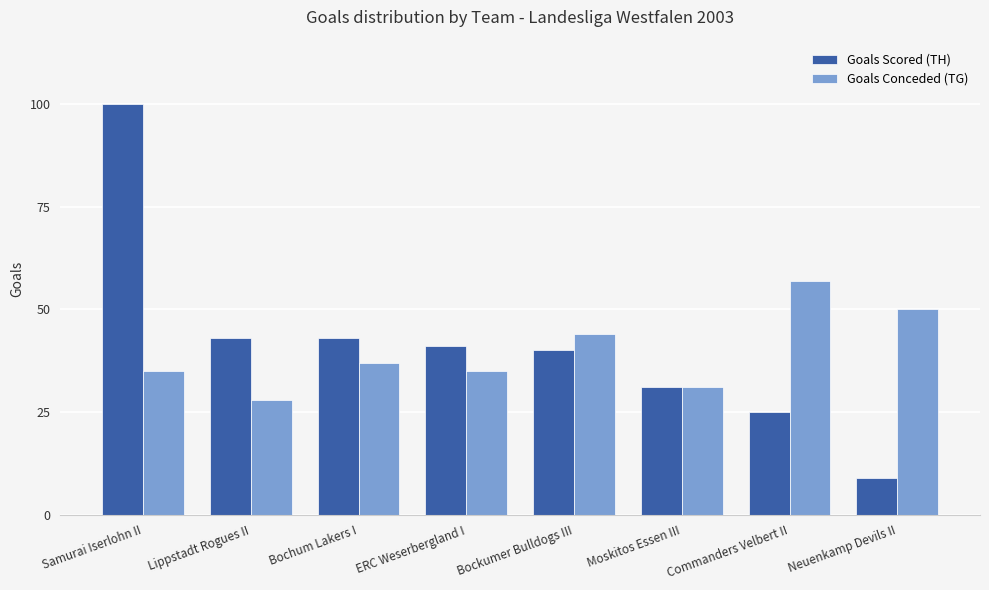

What position from the left is Commanders Velbert II?

7